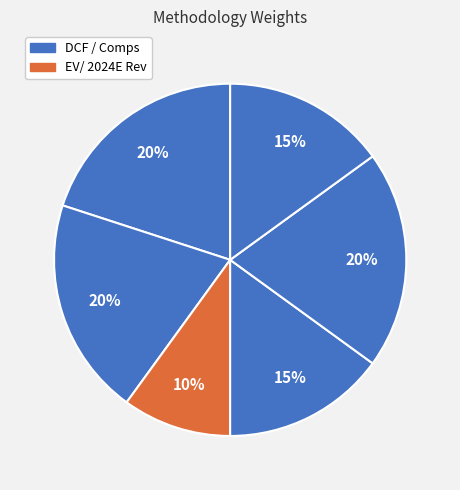

Count the number of slices in the pie.

6